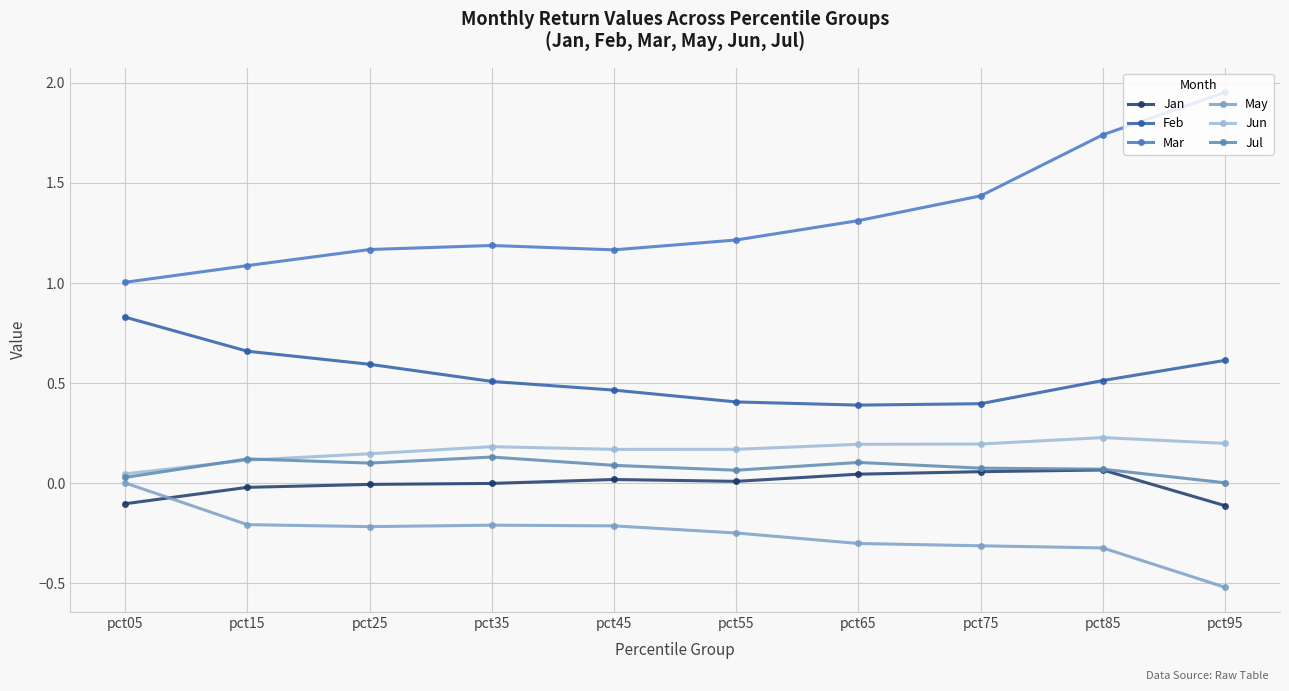

Which series has the widest spread of values?

Mar